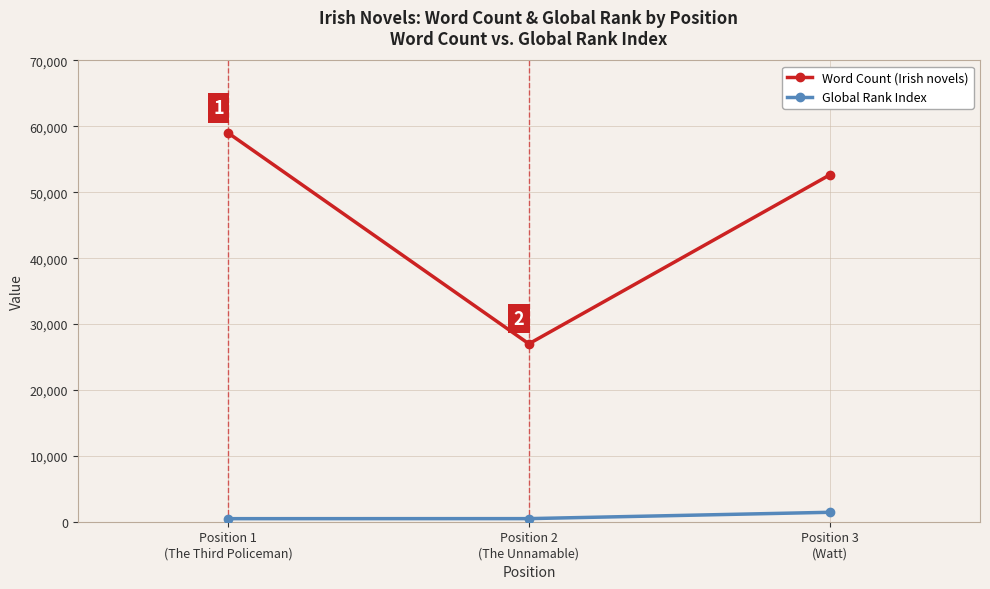

List the series in order of their overall mean, highest first.

Word Count (Irish novels), Global Rank Index